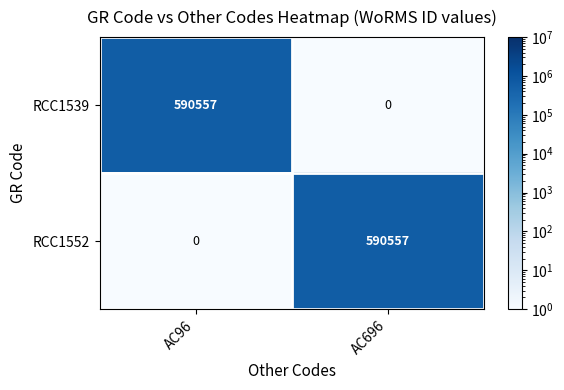

The value of RCC1539 at AC696 is 0. True or false?

True